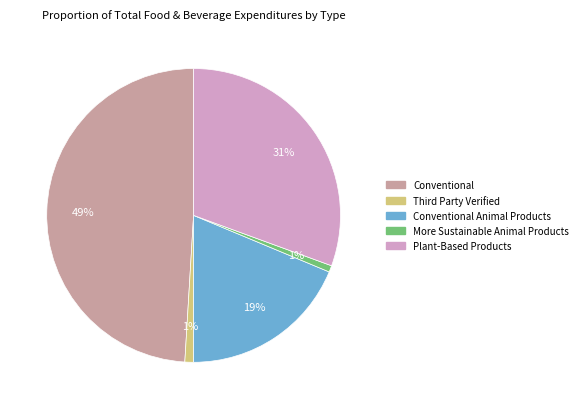

Is there a majority slice in this chart?

No